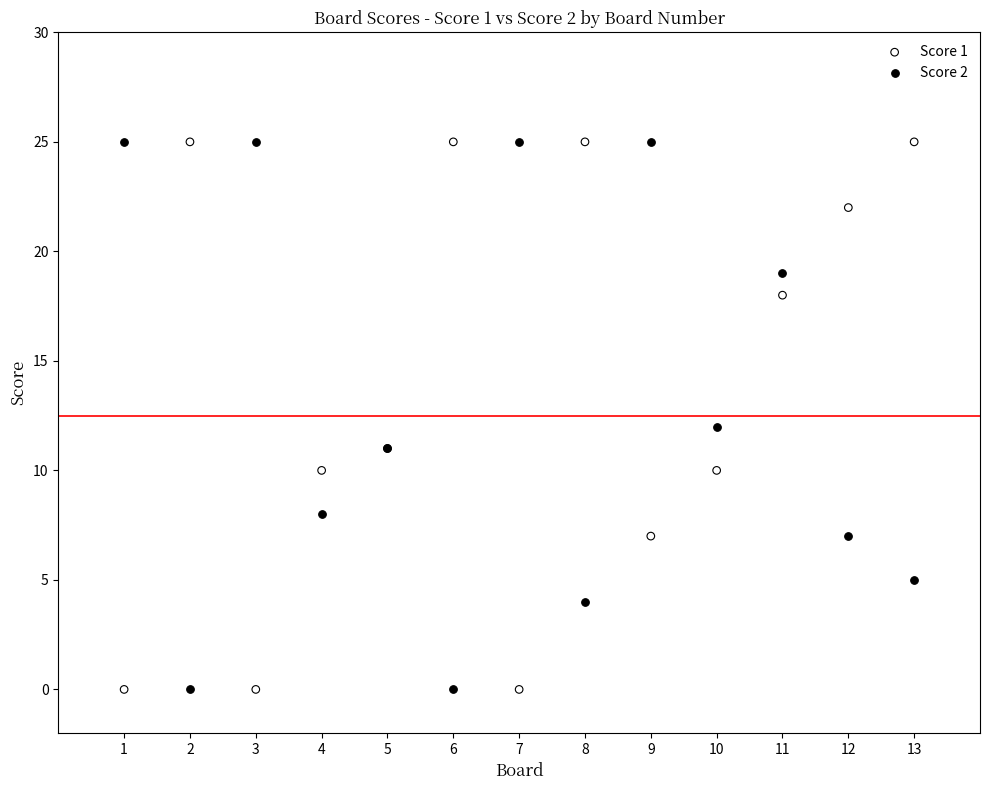

What is the X range (max minus min) for the scatter plot?

12